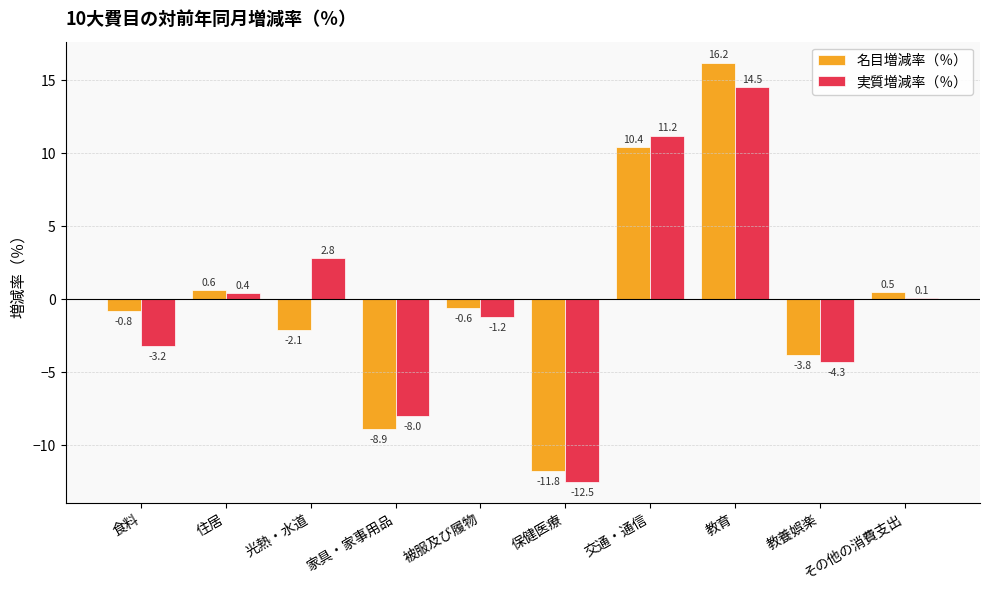

What are all the series names shown in the legend?

名目増減率（％）, 実質増減率（％）